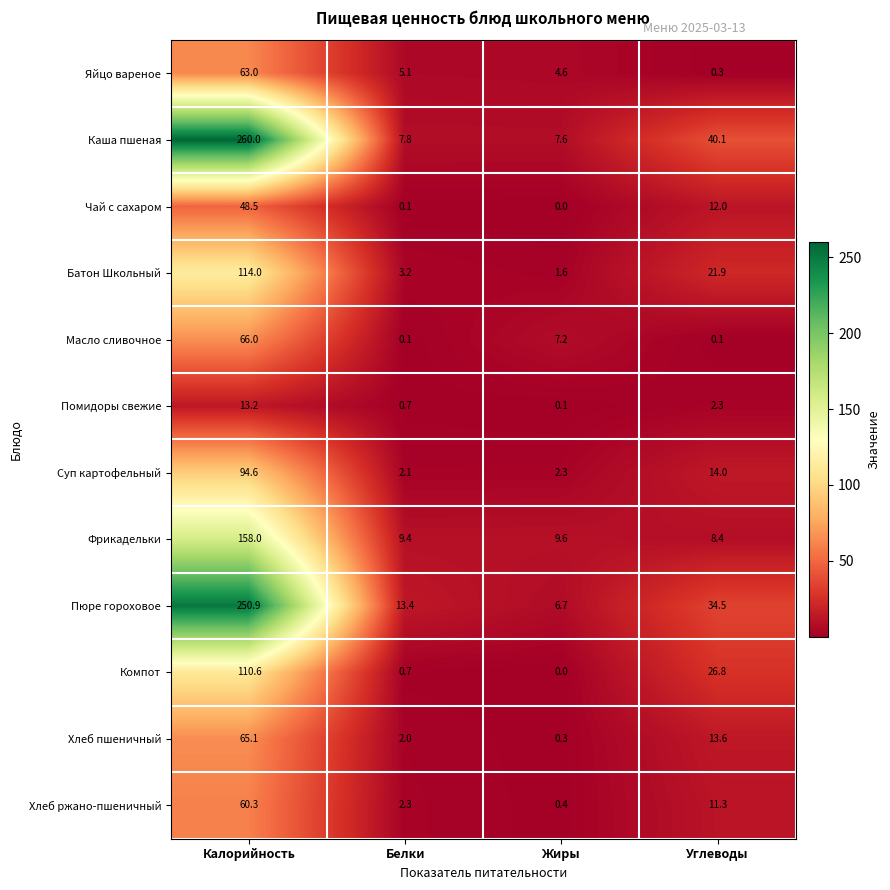

What is the spread (max minus min) of values at Углеводы?

40.0